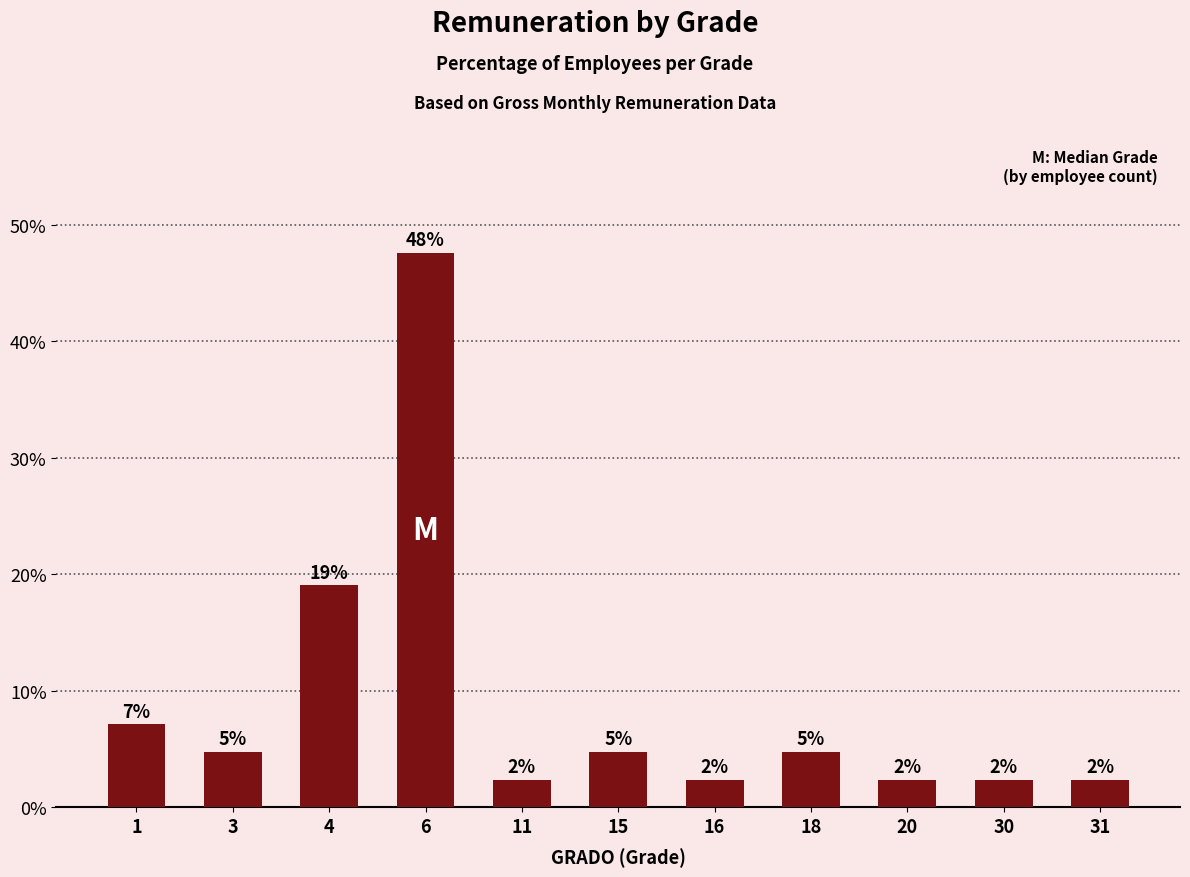

What is the difference between the maximum and minimum values?

45.2